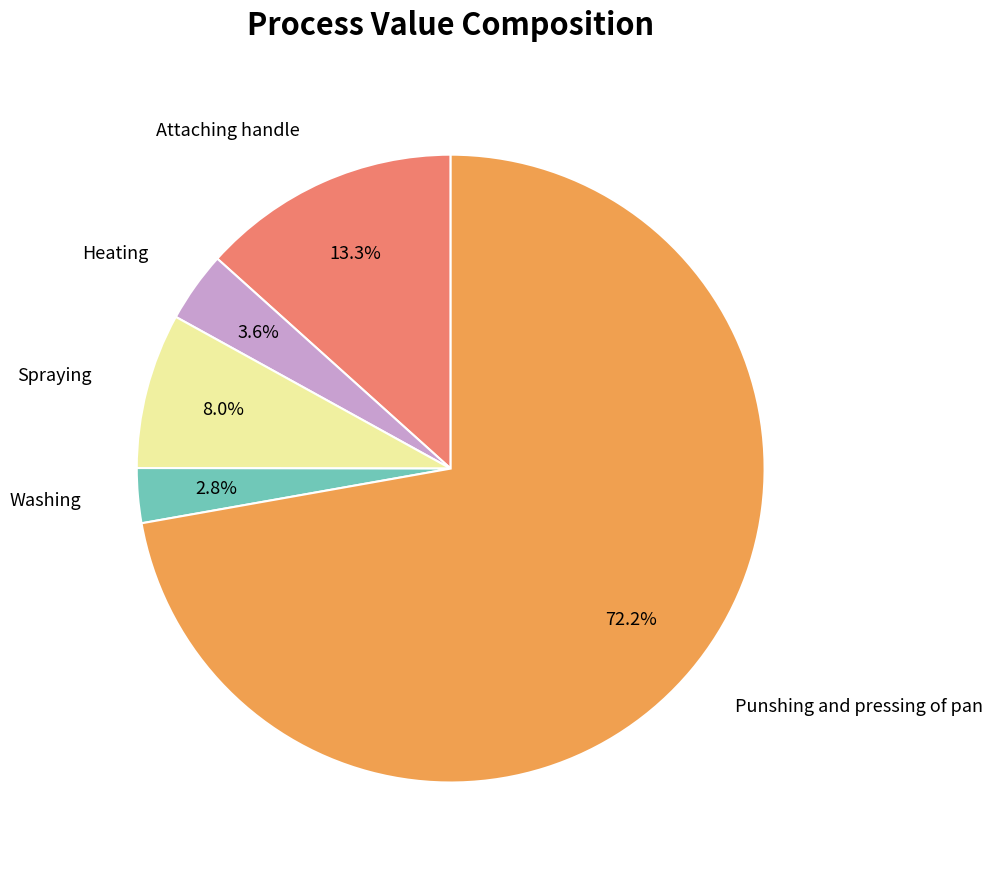

Does any single category account for the majority?

Yes